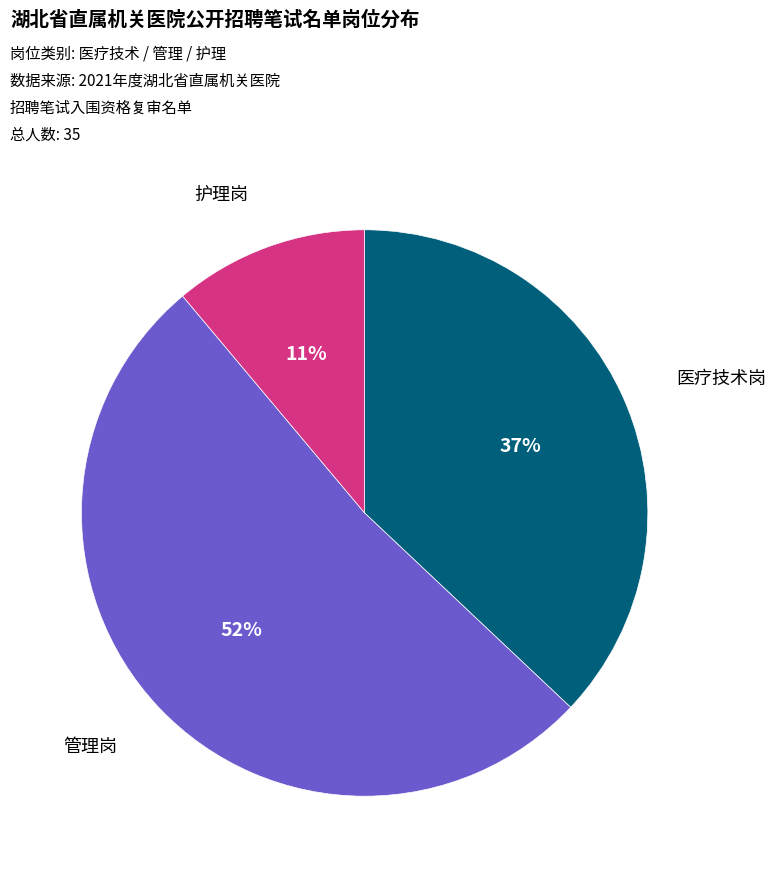

To the nearest percent, what is the difference between the largest and smallest slice percentages?

41%